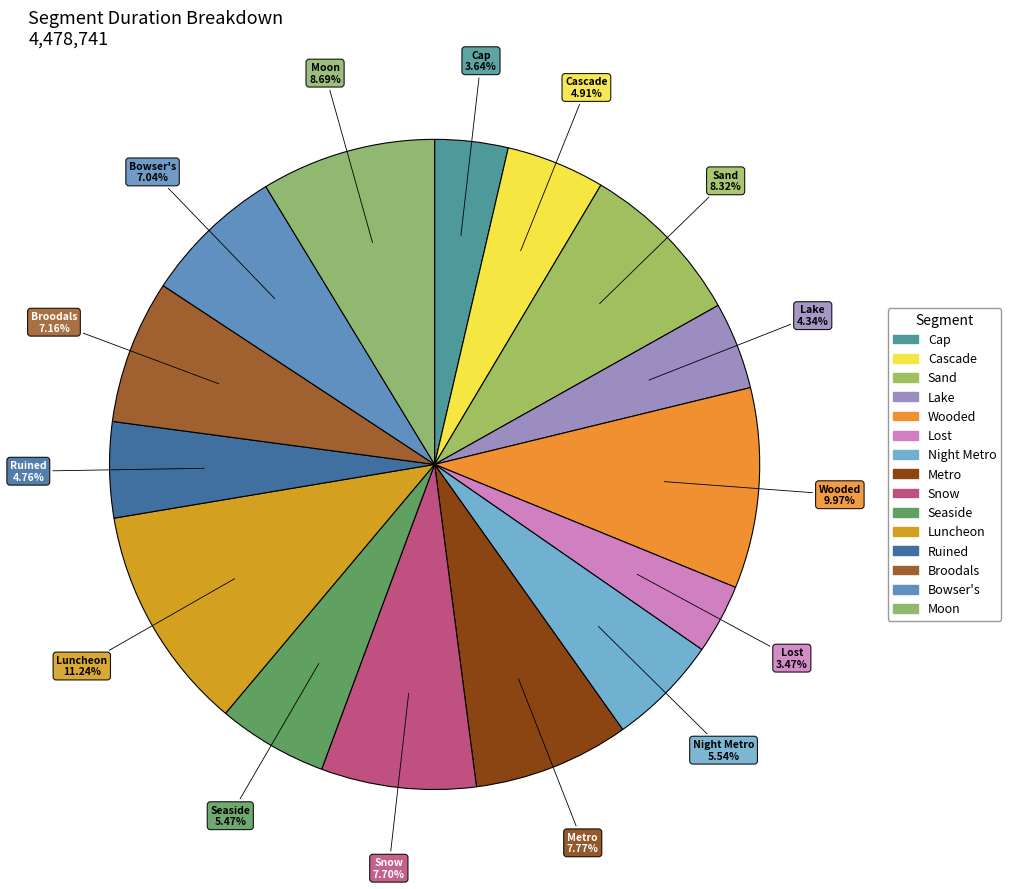

How many slices are in this pie chart?

15